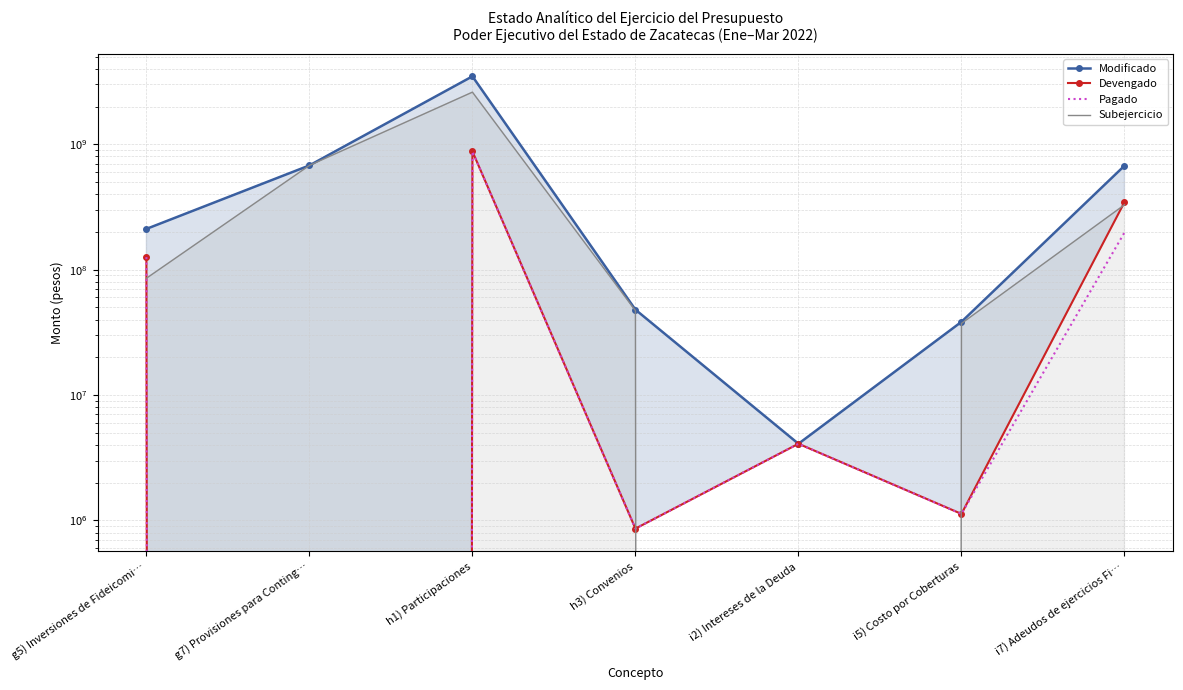

Is it true that Modificado equals 38365225.3 at i5) Costo por Coberturas?

True